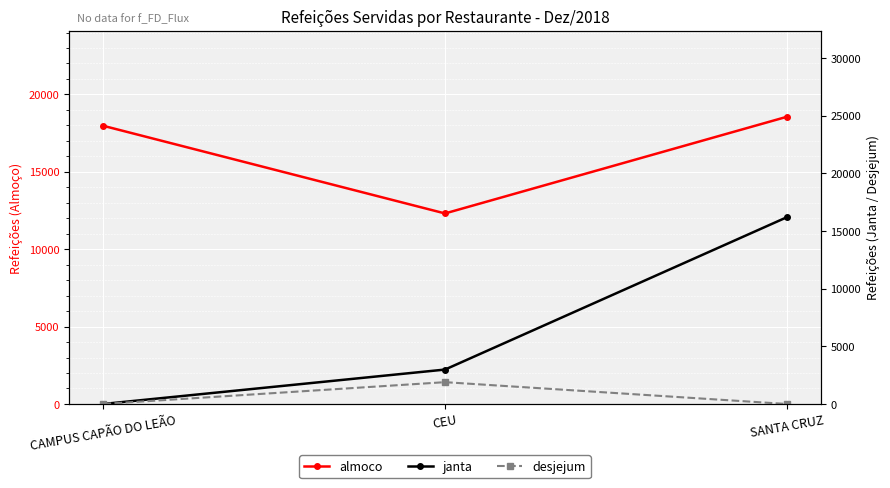

Where is almoco nearest to the value 15429?

CAMPUS CAPÃO DO LEÃO